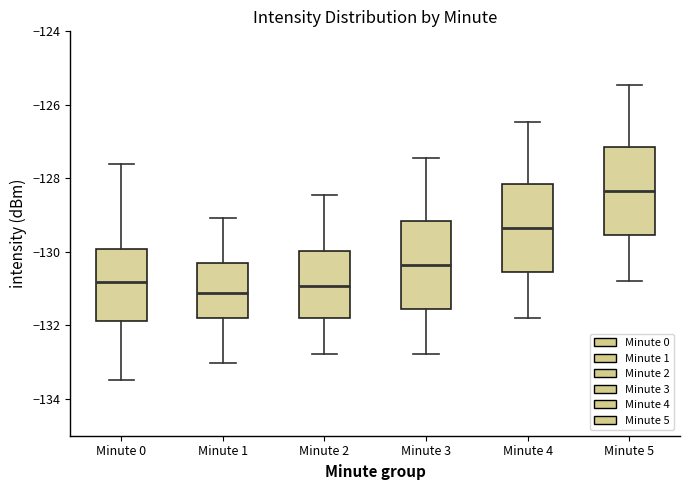

Reading left to right, transcribe this box plot: for each box, give where its median line is, the range the box spans, and where its two whiskers end, as read against the y-axis. The values are not printed on the chart, so give them approximately, as read against the axis.

Minute 0: median -130.8, box -131.8 to -130.0, whiskers -133.4 to -127.6
Minute 1: median -131.2, box -131.8 to -130.4, whiskers -133.0 to -129.0
Minute 2: median -131.0, box -131.8 to -130.0, whiskers -132.8 to -128.4
Minute 3: median -130.4, box -131.6 to -129.2, whiskers -132.8 to -127.4
Minute 4: median -129.4, box -130.6 to -128.2, whiskers -131.8 to -126.4
Minute 5: median -128.4, box -129.6 to -127.2, whiskers -130.8 to -125.4